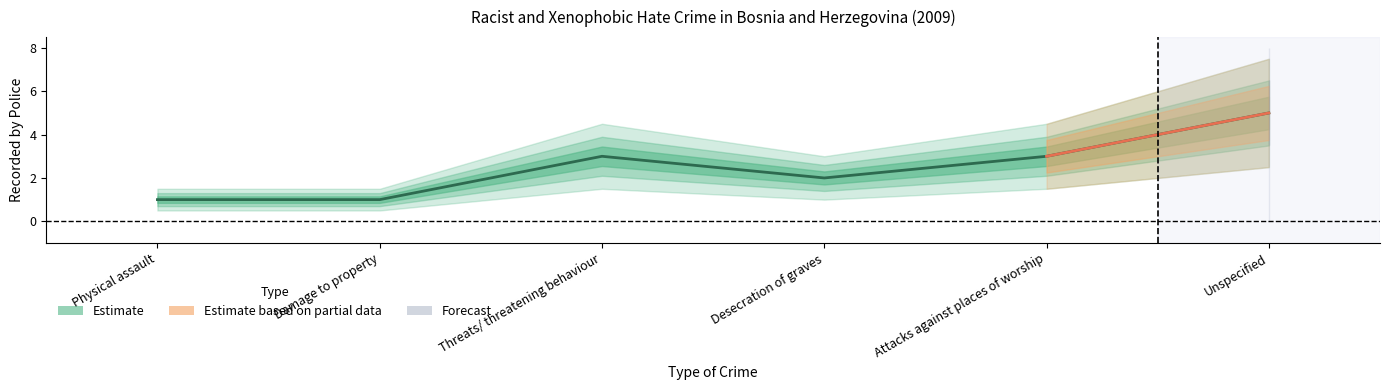

Rank the categories by value from lowest to highest.

Physical assault, Damage to property, Desecration of graves, Threats/ threatening behaviour, Attacks against places of worship, Unspecified